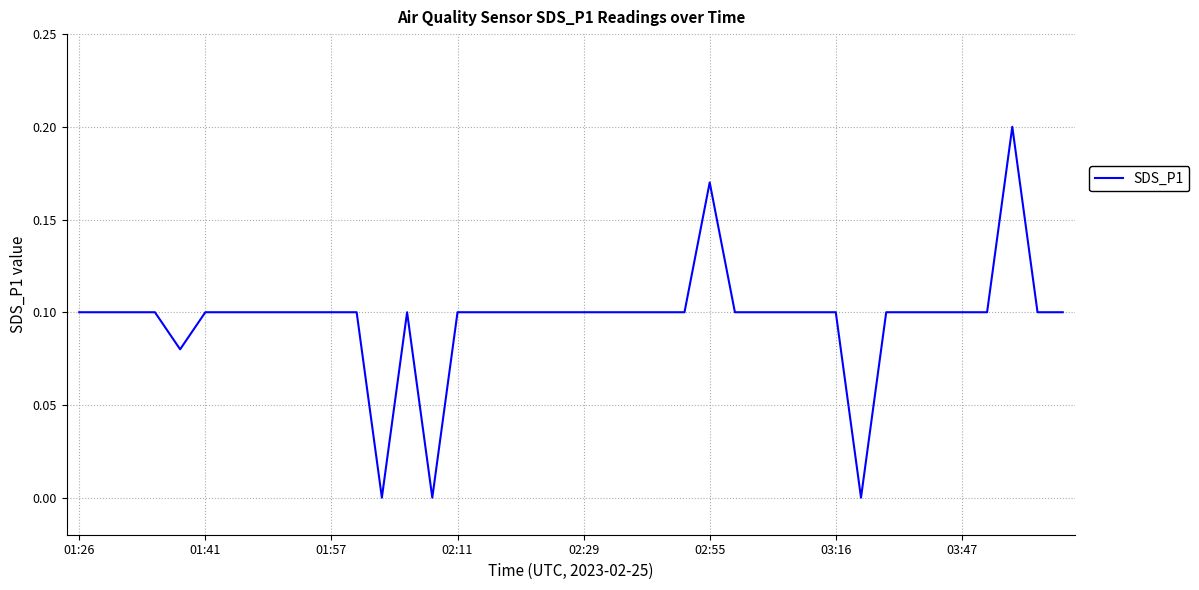

Does the chart display data point markers on the line(s)?

No